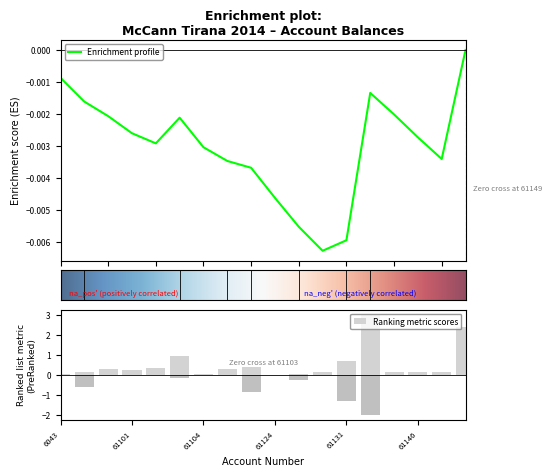

What is the label of the 4th bar from the right?

61144